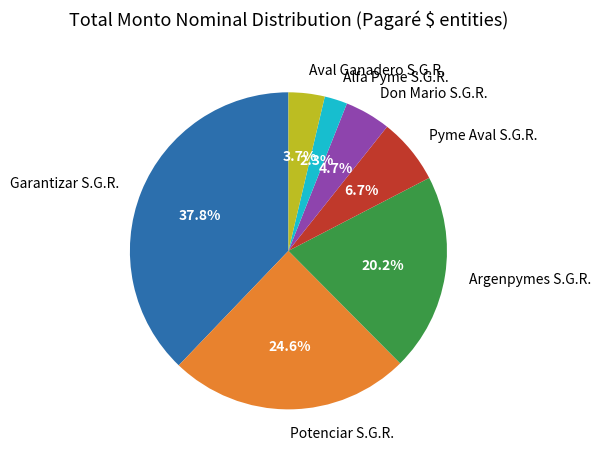

To the nearest percent, what is the difference between the largest and smallest slice percentages?

36%